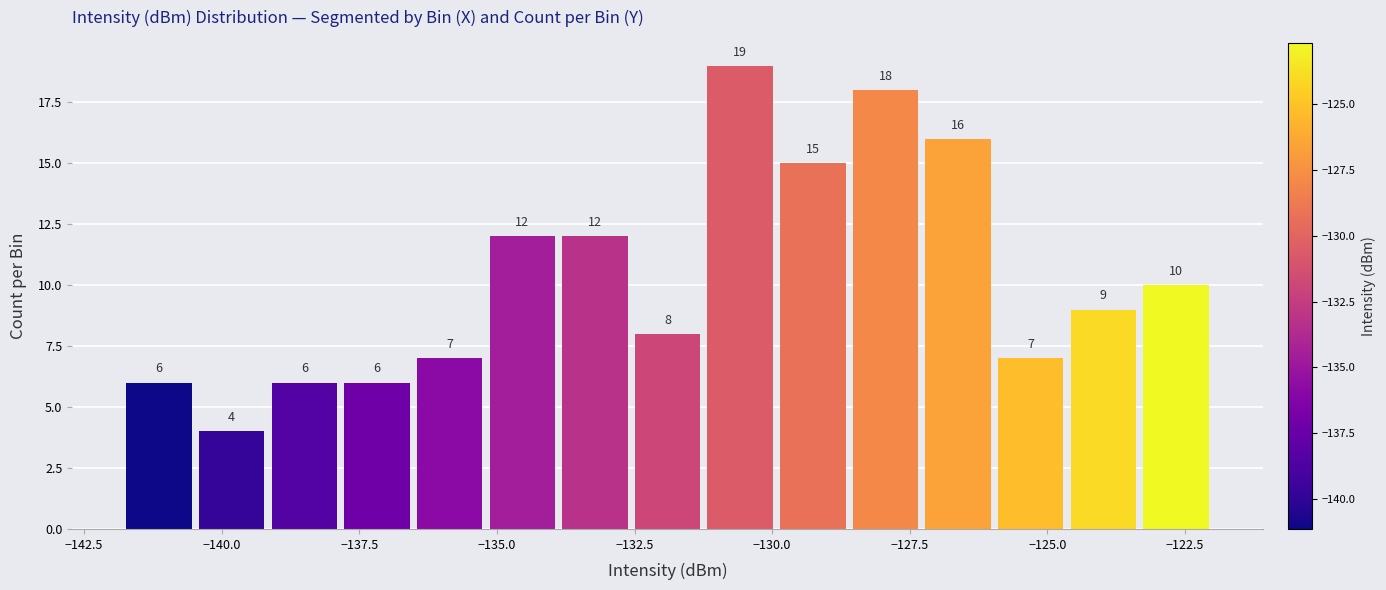

Around what value on the x-axis is the tallest bar? Give the approximate position of its centre, as read against the axis.

-130.5